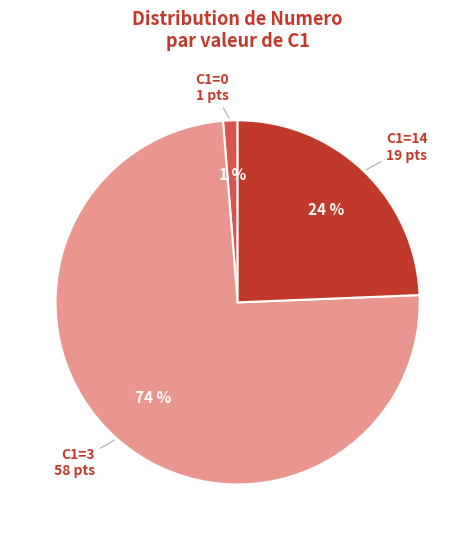

How many slices are in this pie chart?

3